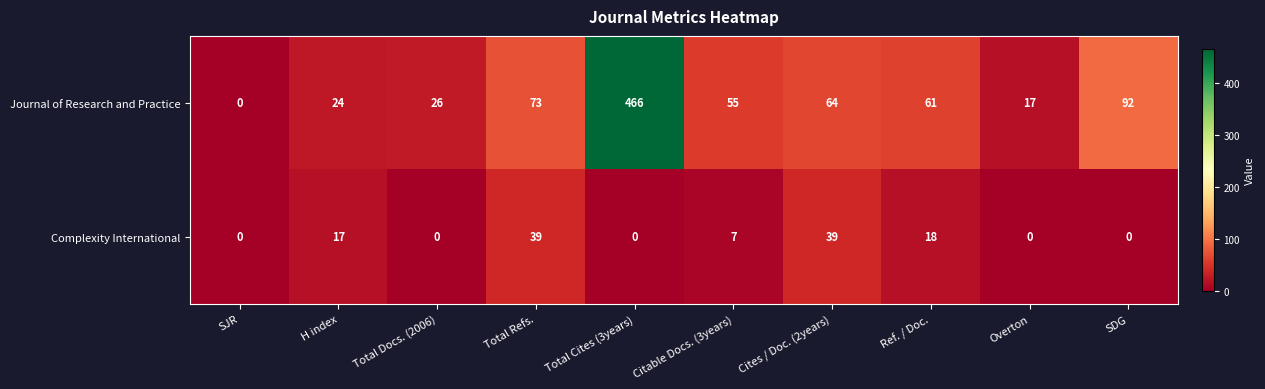

At Total Docs. (2006), list the series in order from smallest to largest.

Complexity International, Journal of Research and Practice